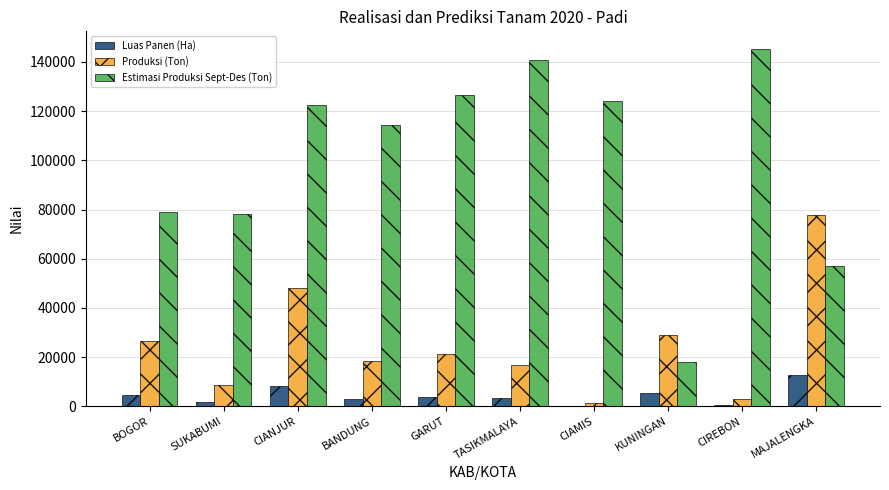

How many groups of bars are there?

10